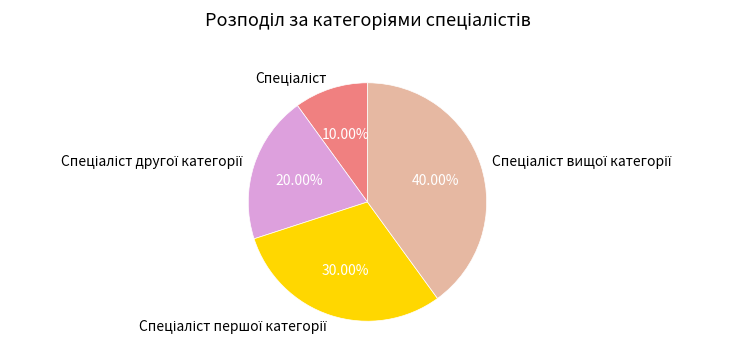

How many slices are in this pie chart?

4